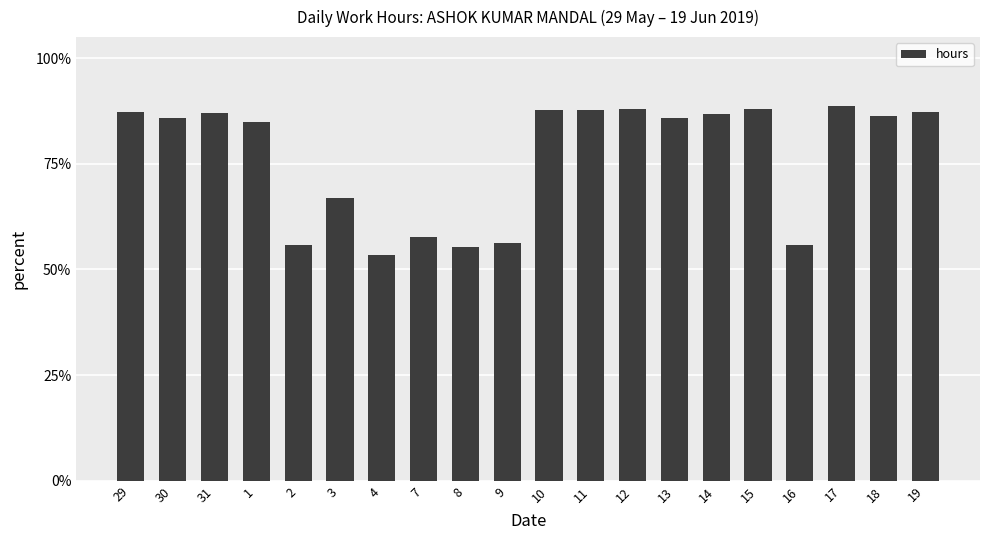

What position from the left is 3?

6